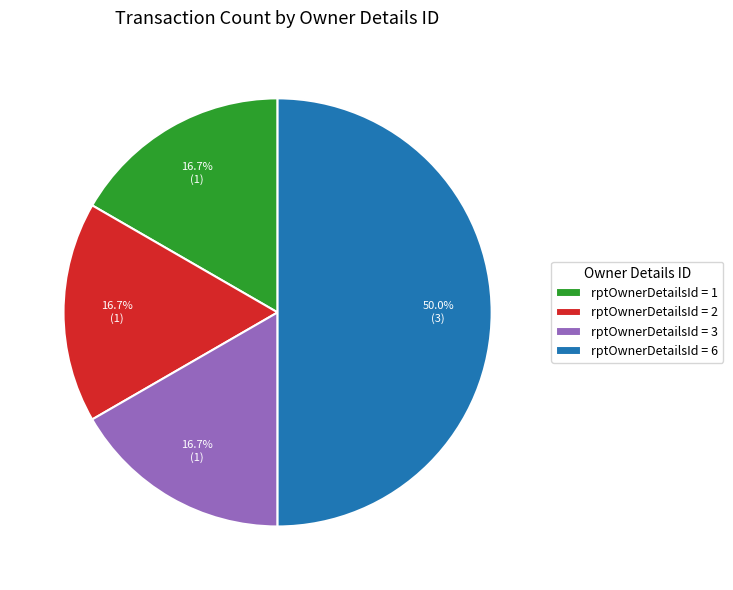

Do rptOwnerDetailsId = 2 and rptOwnerDetailsId = 6 together represent more than half of the pie?

Yes